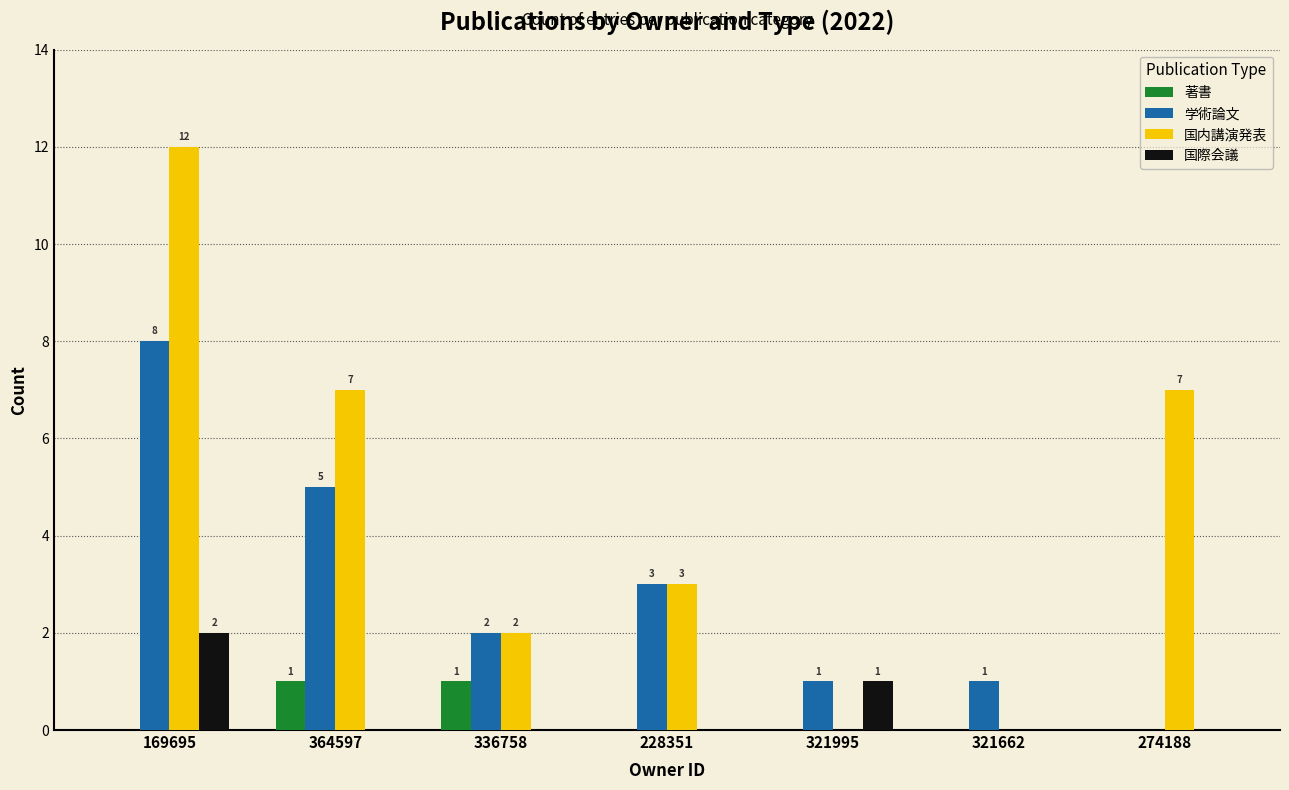

Which label corresponds to the largest value in the chart?

169695